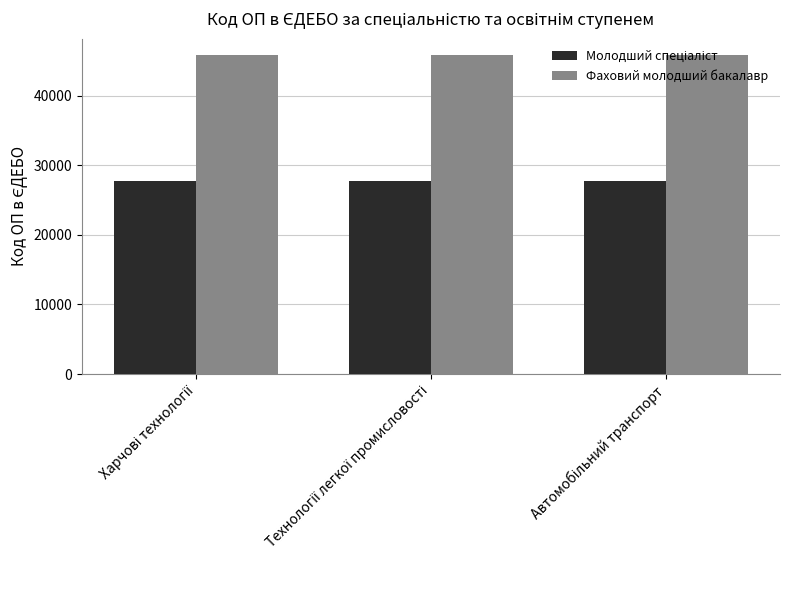

How many groups of bars are there?

3